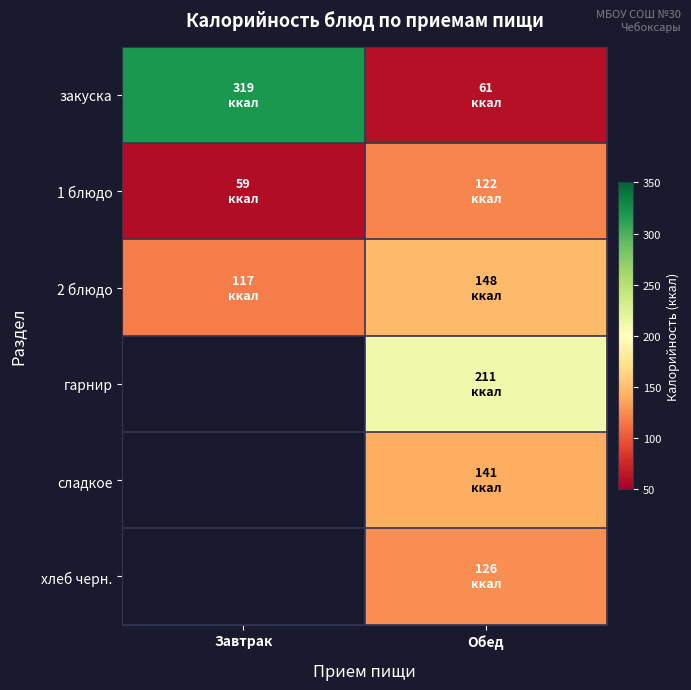

Is the value of 2 блюдо at Обед greater than the value of закуска at Обед?

Yes